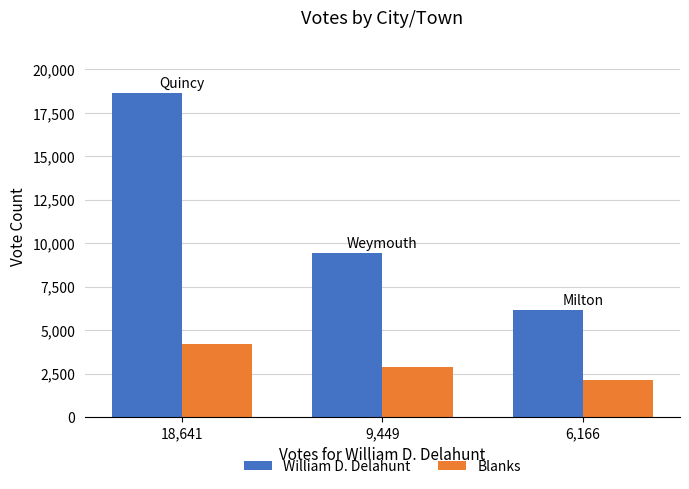

At which category is the sum across all series the highest?

18,641